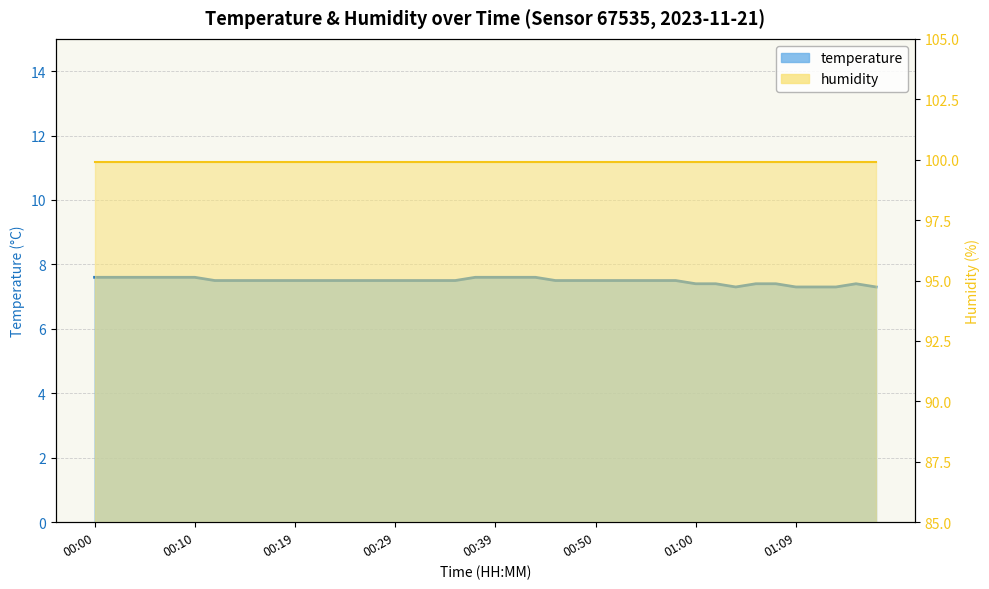

What is the minimum value shown in the chart?

7.3